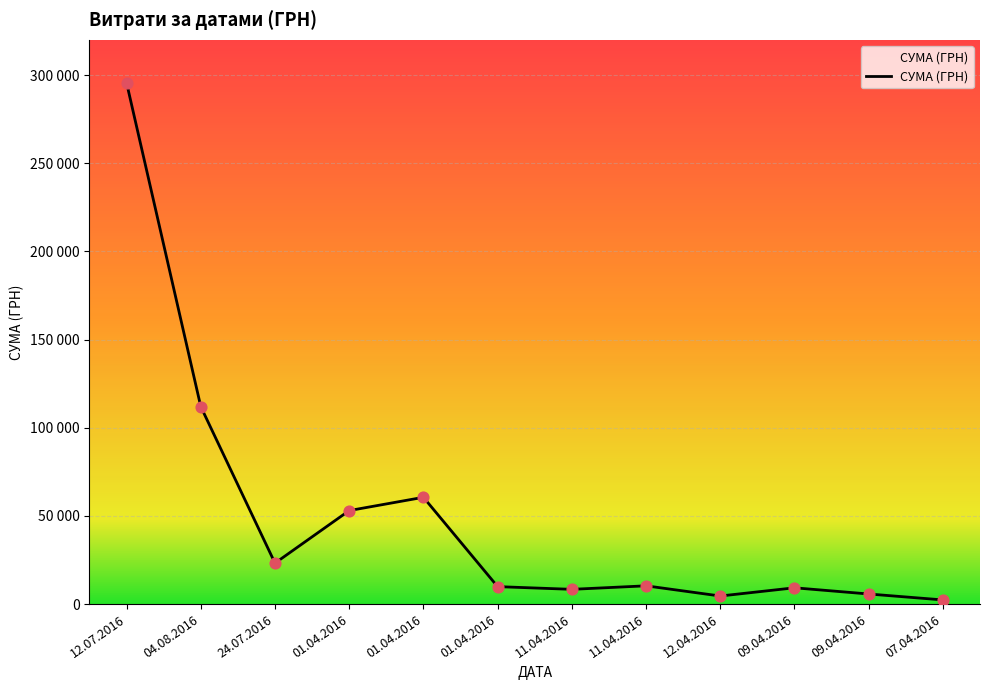

Which has a higher value, 04.08.2016 or 01.04.2016?

04.08.2016